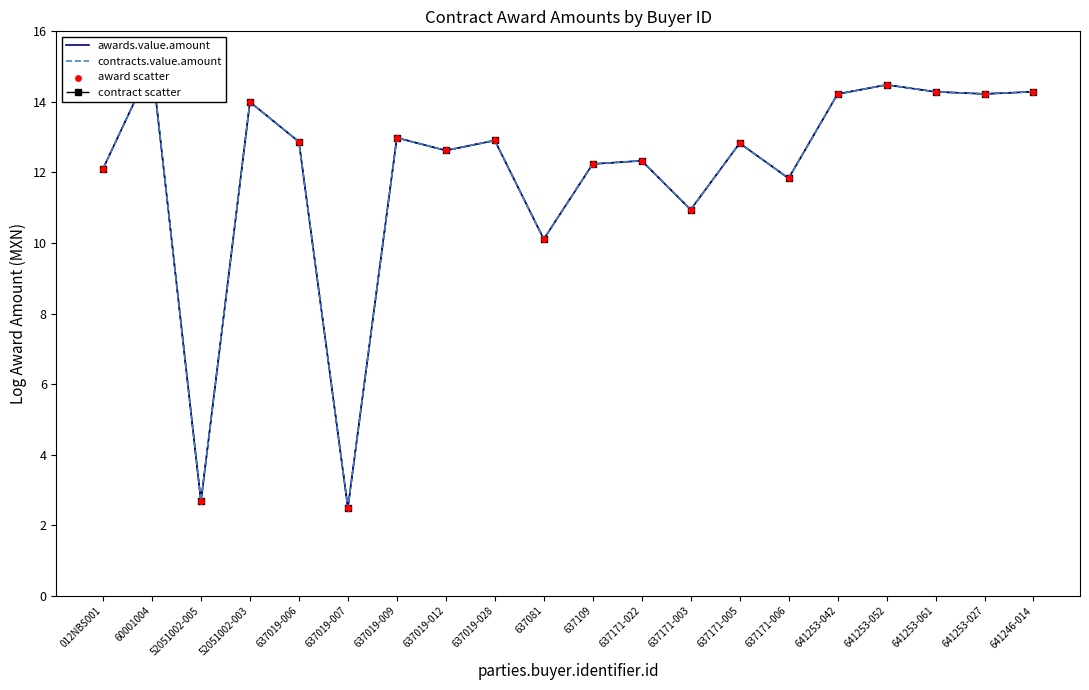

What is the total value across all series at 637171-006?

47.3